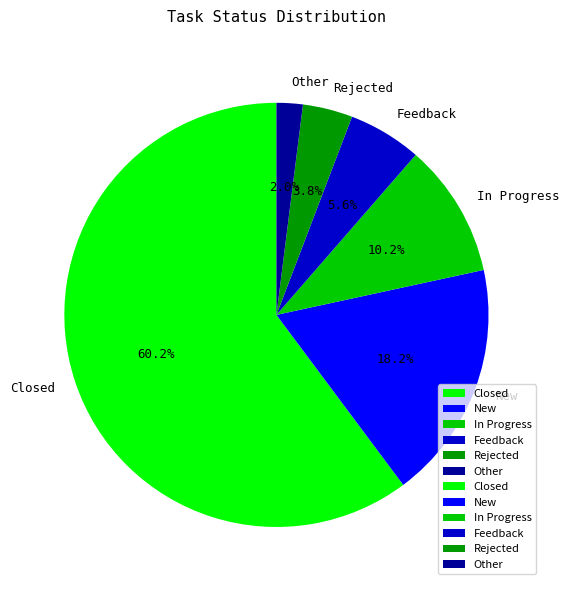

Which slice is the largest?

Closed